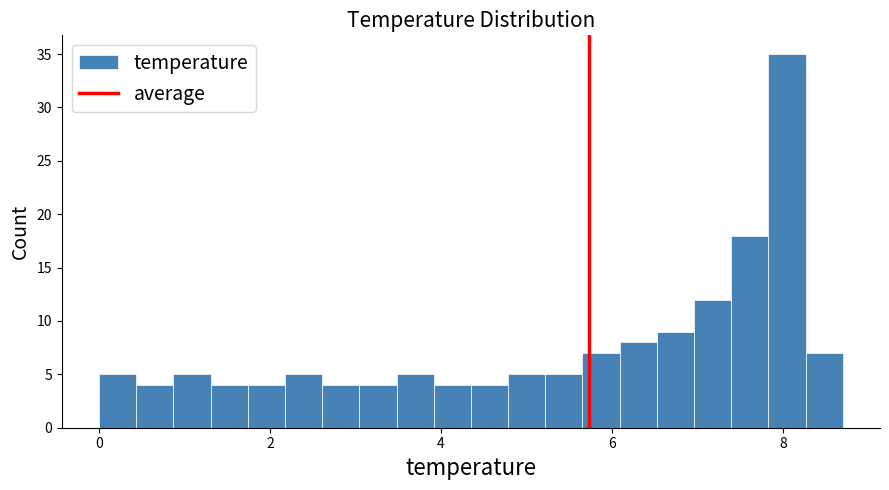

Around what value on the x-axis is the tallest bar? Give the approximate position of its centre, as read against the axis.

8.0